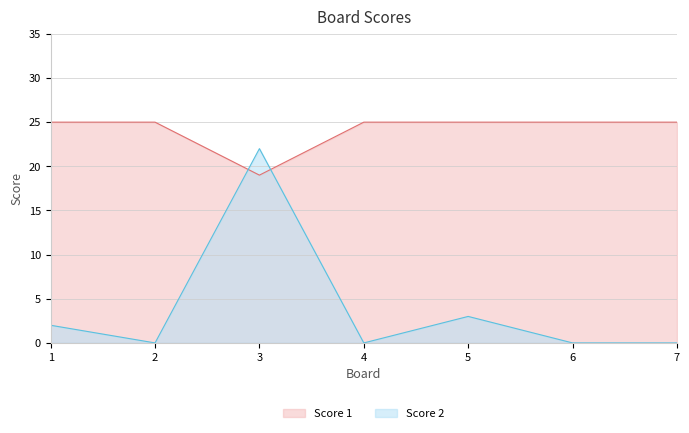

Reading right to left, list all the values displayed in this chart.

Score 1: 7=25	6=25	5=25	4=25	3=19	2=25	1=25
Score 2: 7=0	6=0	5=3	4=0	3=22	2=0	1=2